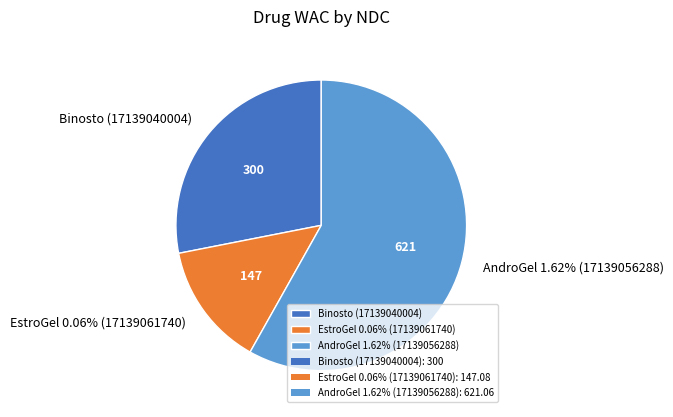

To the nearest percent, what is the combined percentage of Binosto (17139040004) and EstroGel 0.06% (17139061740)?

42%